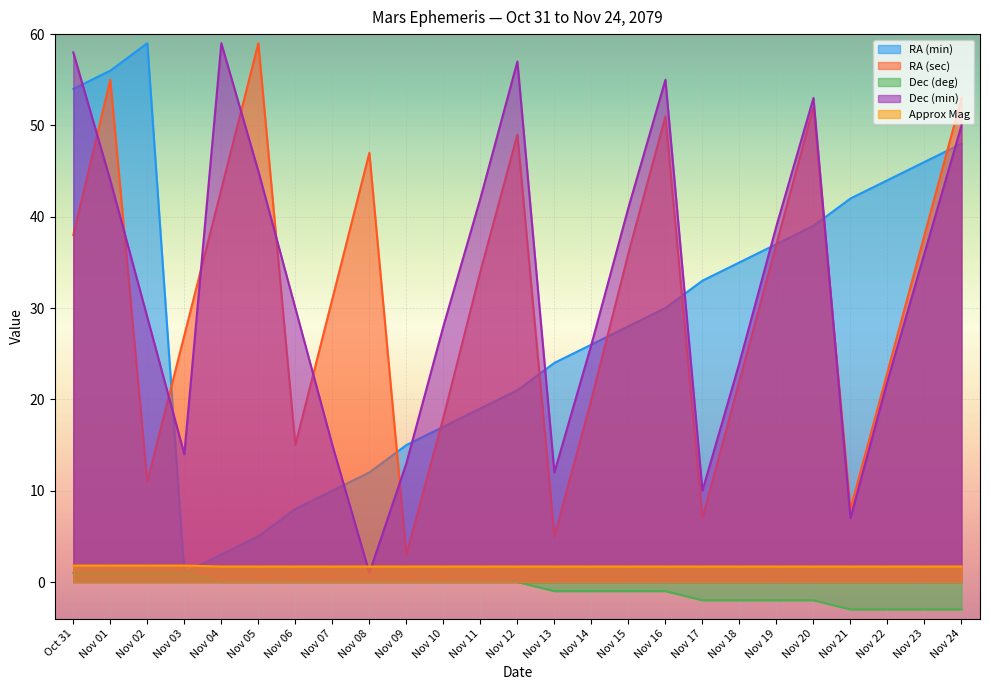

What is the label of the 18th point from the right?

Nov 07